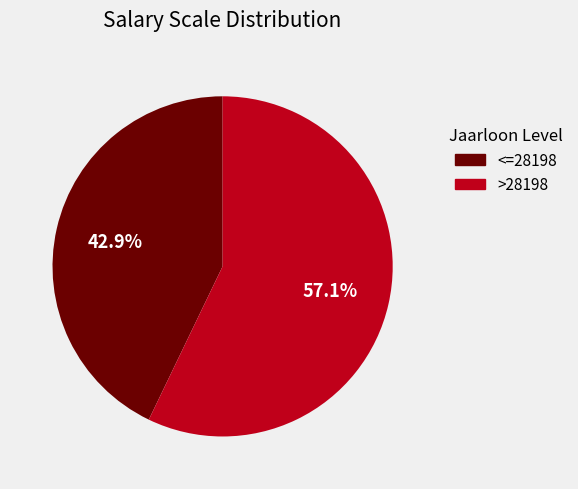

Between <=28198 and >28198, which is larger?

>28198